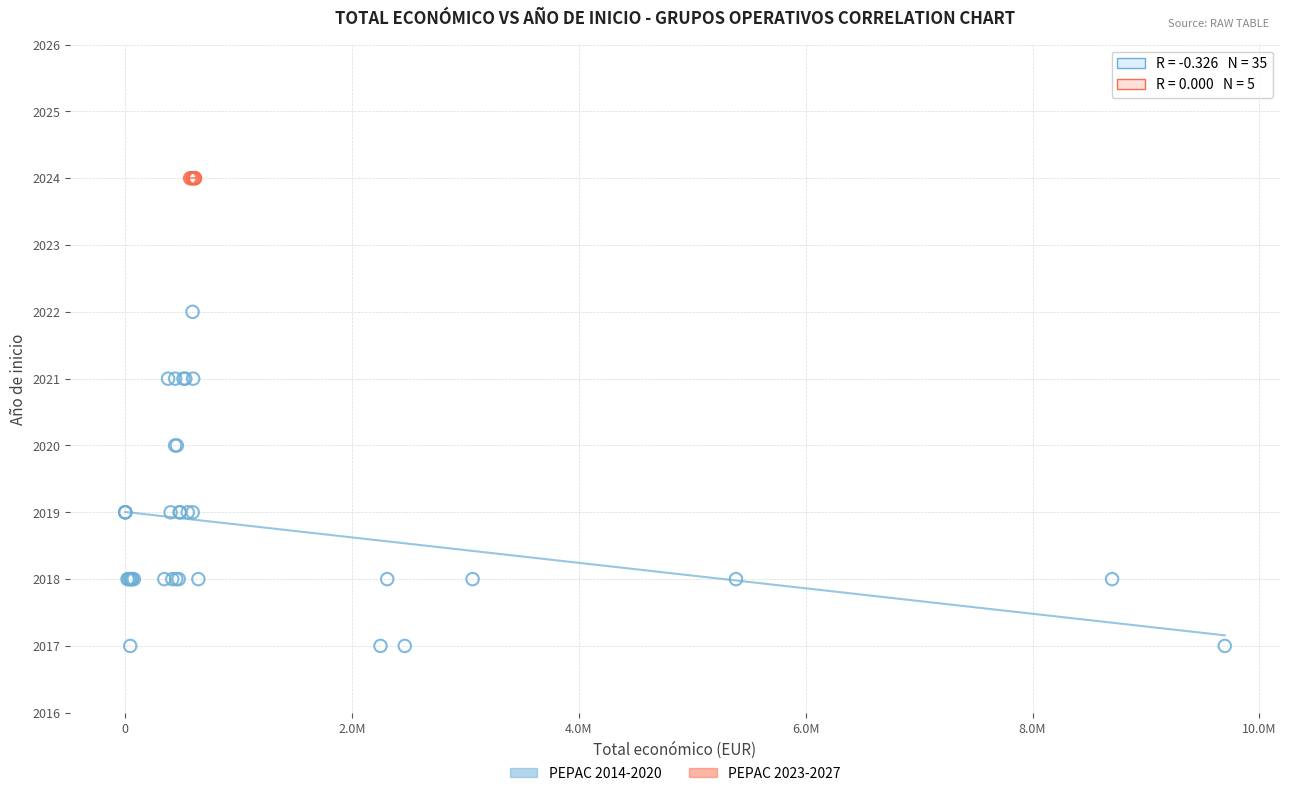

Which series reaches the maximum Y coordinate?

PEPAC 2023-2027